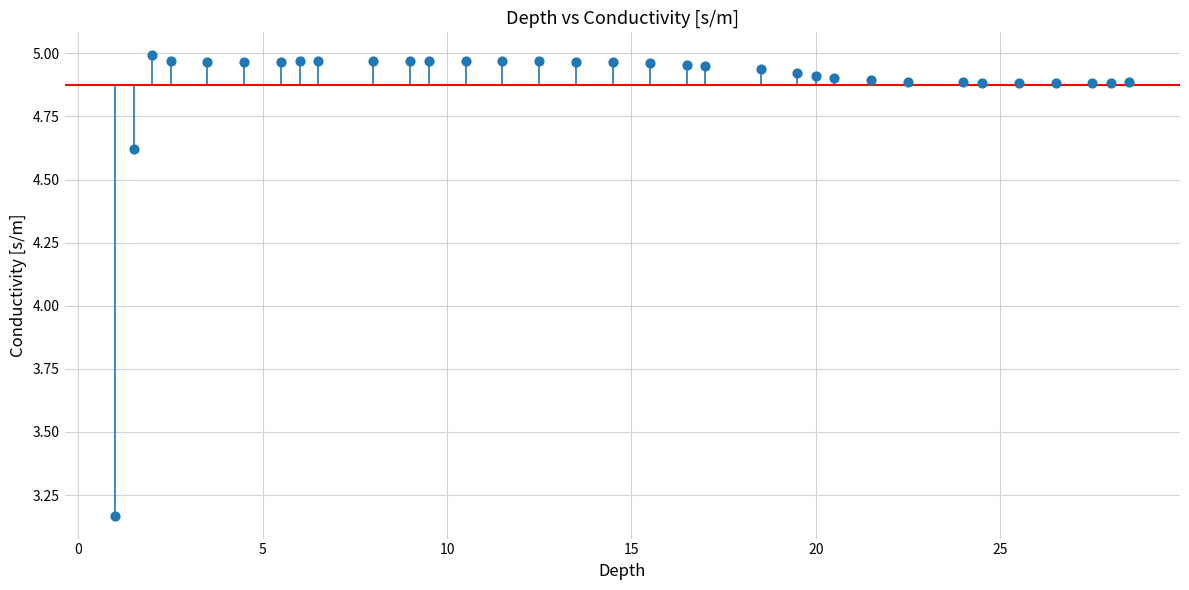

What is the range of Y values (max minus min)?

1.8